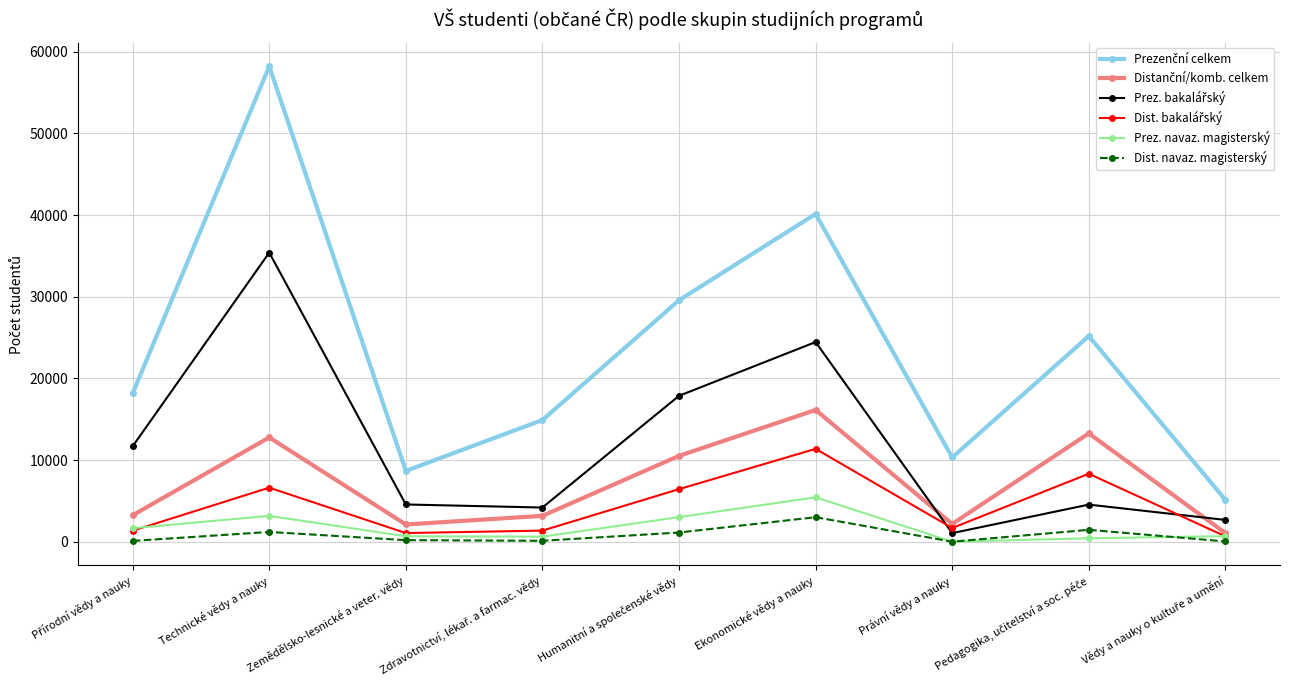

How many interior local valleys does the Prez. navaz. magisterský series have?

2